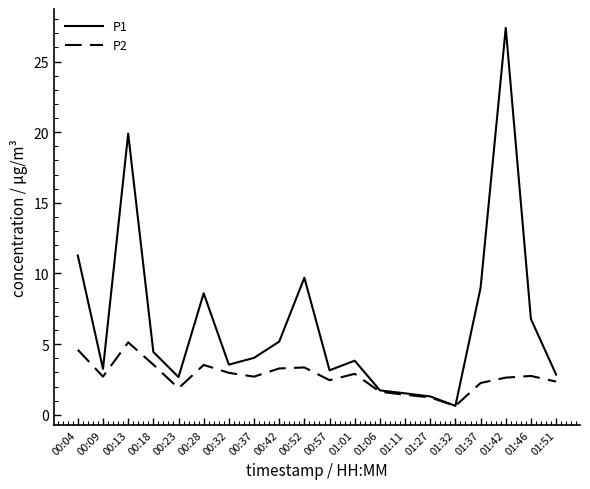

Which series has the largest total across all categories?

P1